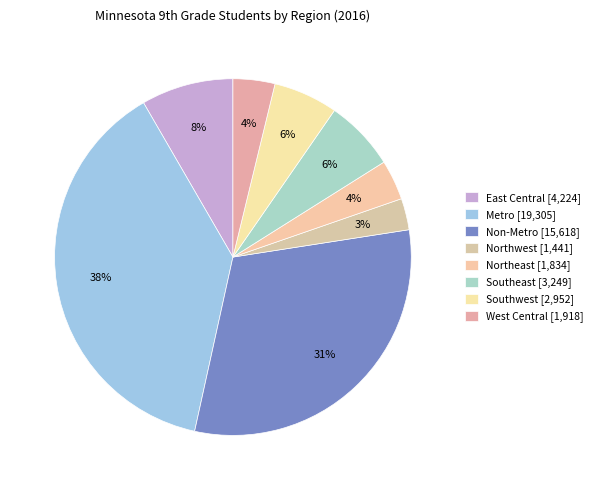

Is there any slice that represents more than half of the pie?

No